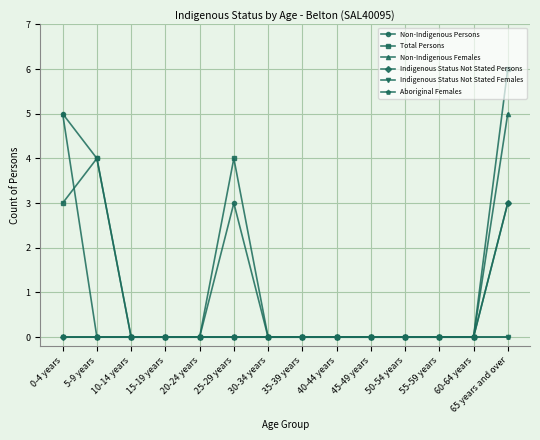

True or false: Total Persons and Non-Indigenous Females intersect in this chart.

True